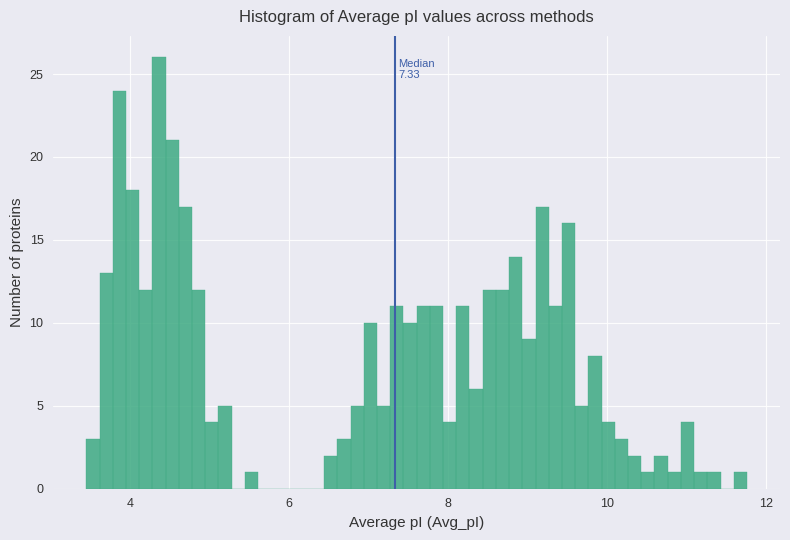

Read against the x-axis, roughly where is the centre of the tallest bar?

4.4